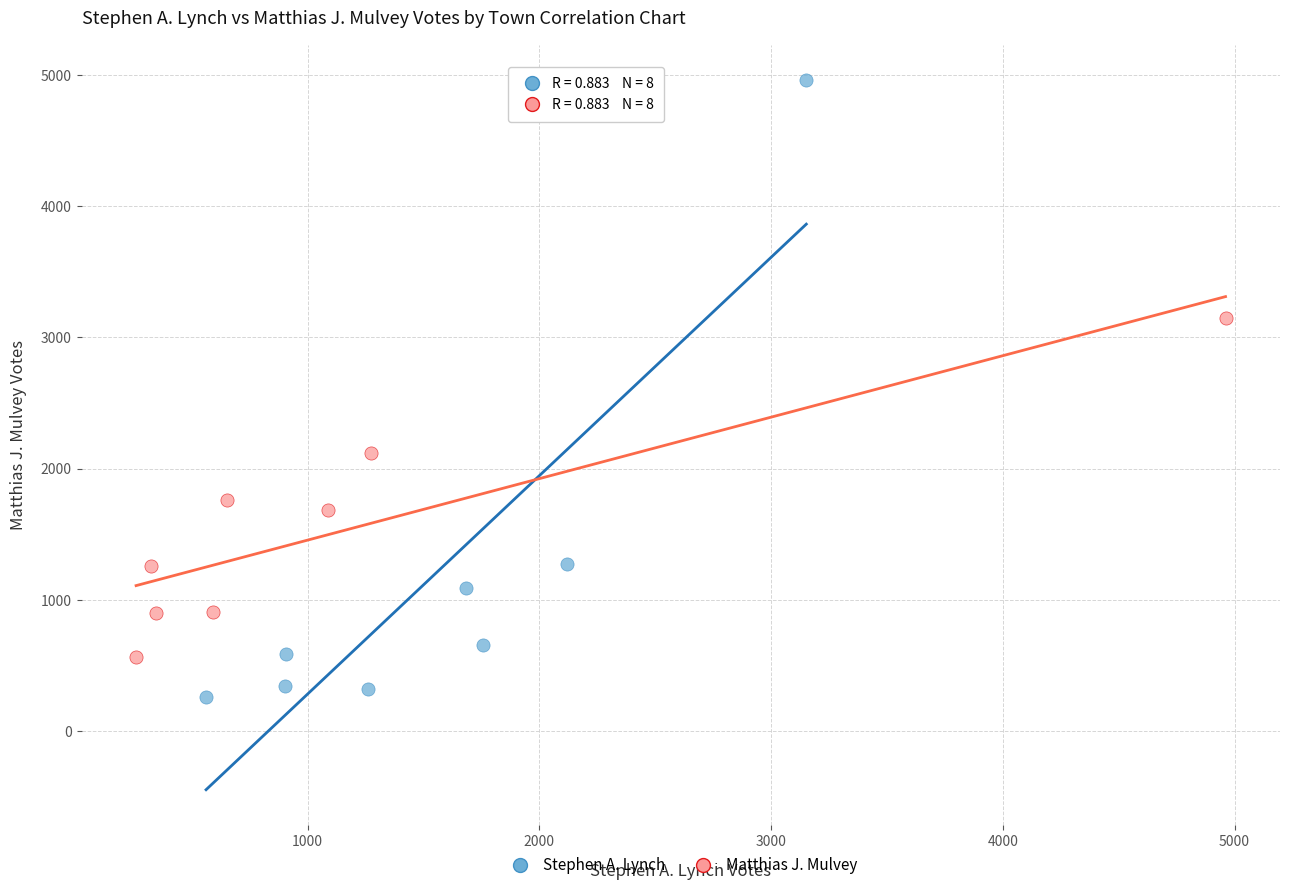

Which series contains the highest Y value?

Stephen A. Lynch